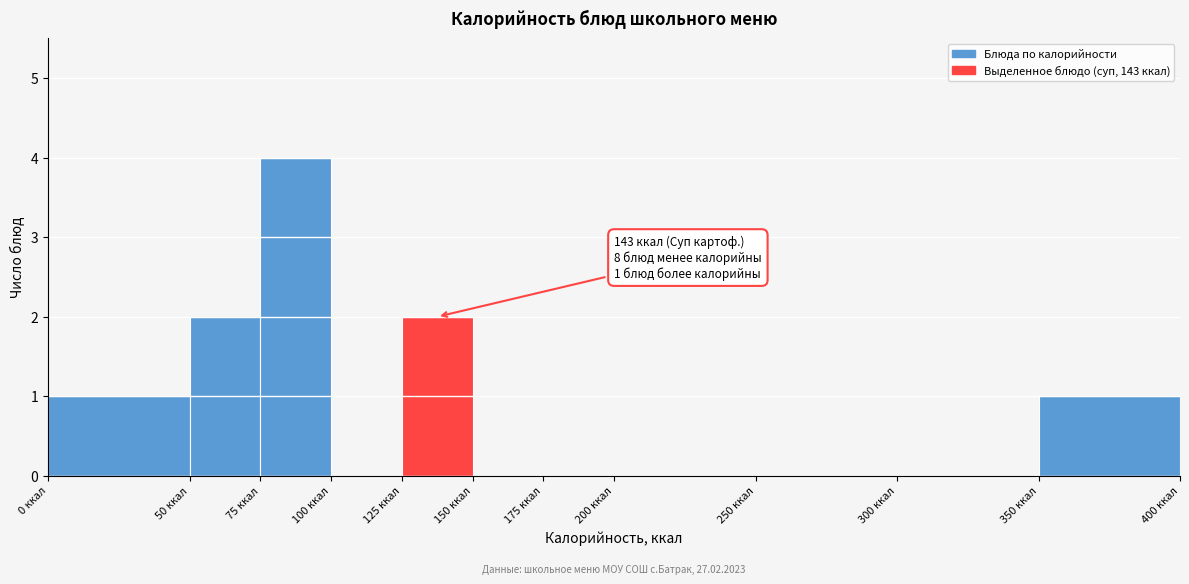

Which range on the x-axis has the tallest bar?

75 to 100